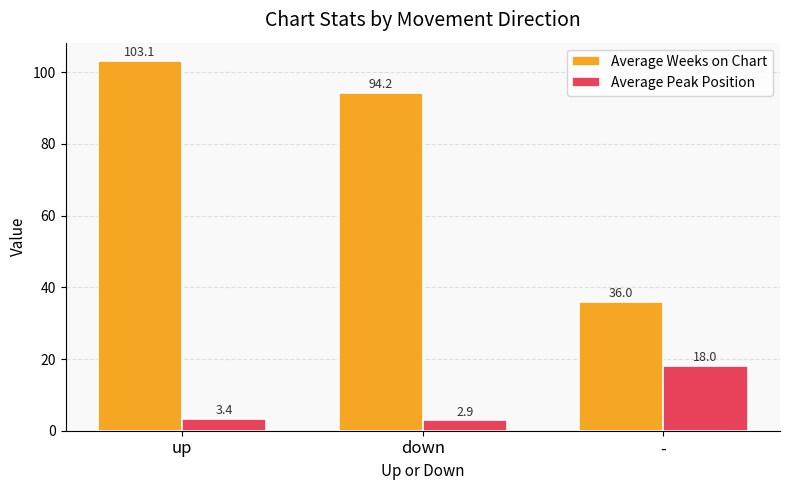

The Average Peak Position series shows 18.0 at -. True or false?

True